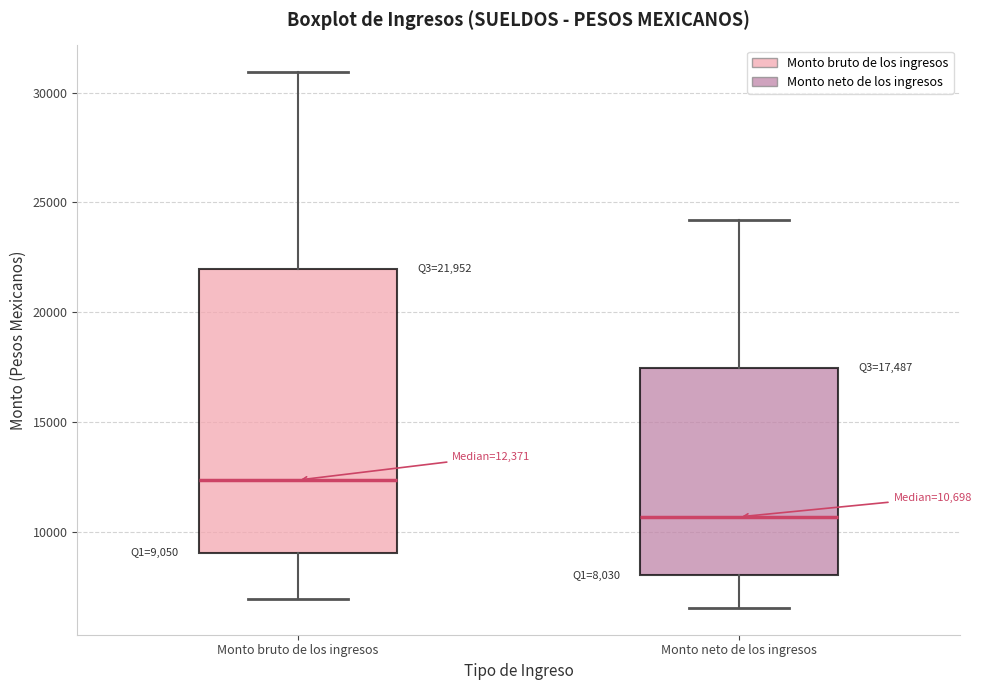

Which box has the highest median line?

Monto bruto de los ingresos